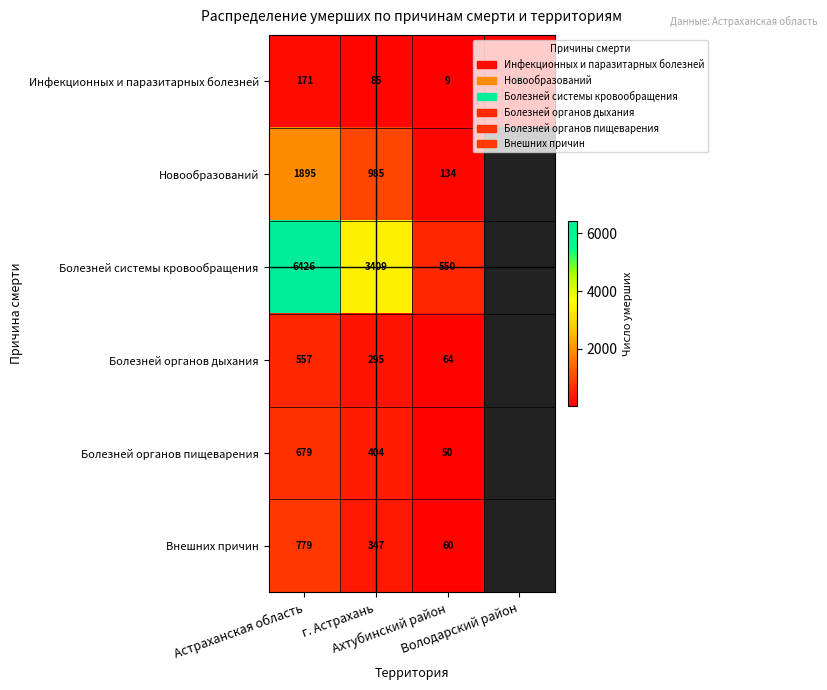

What is the maximum value for Инфекционных и паразитарных болезней?

171